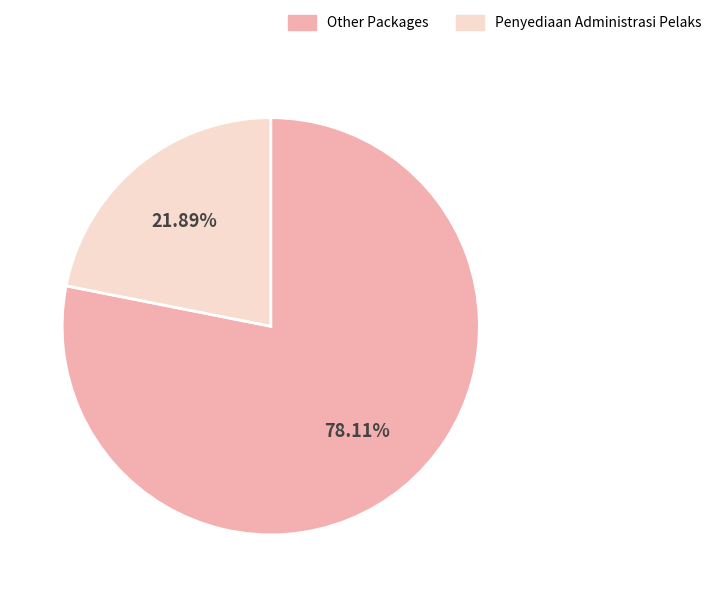

Approximately how many times larger is the value at Other Packages compared to Penyediaan Administrasi Pelaks?

3.6